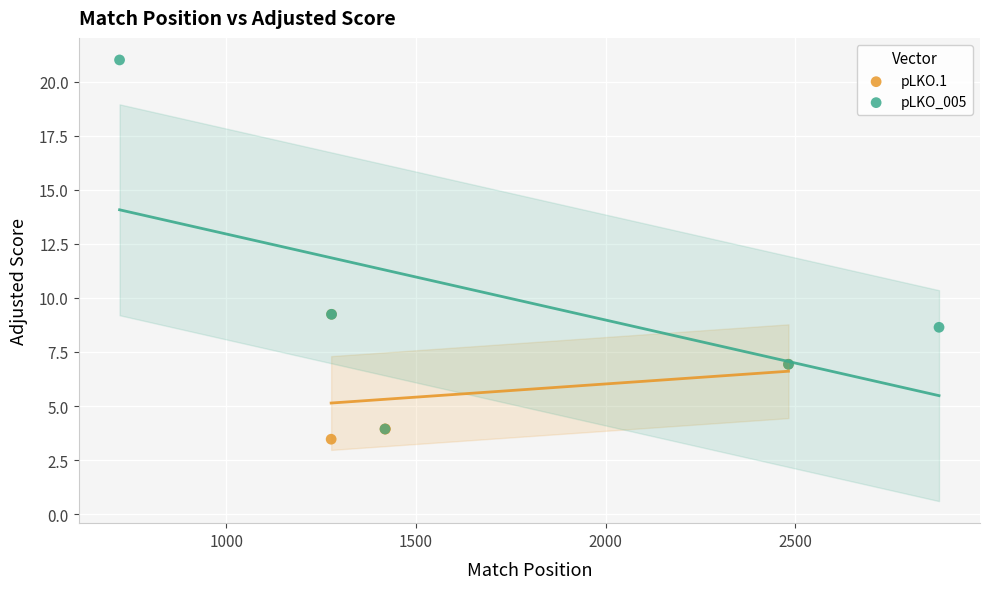

Which series contains the highest Y value?

pLKO_005